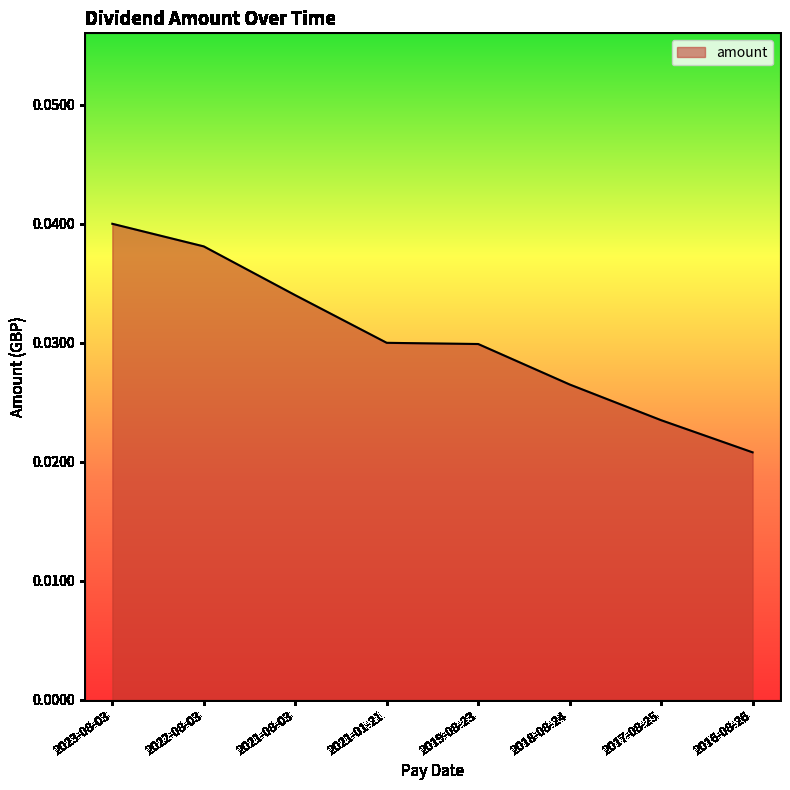

Between 2021-01-21 and 2018-08-24, which is larger?

2021-01-21